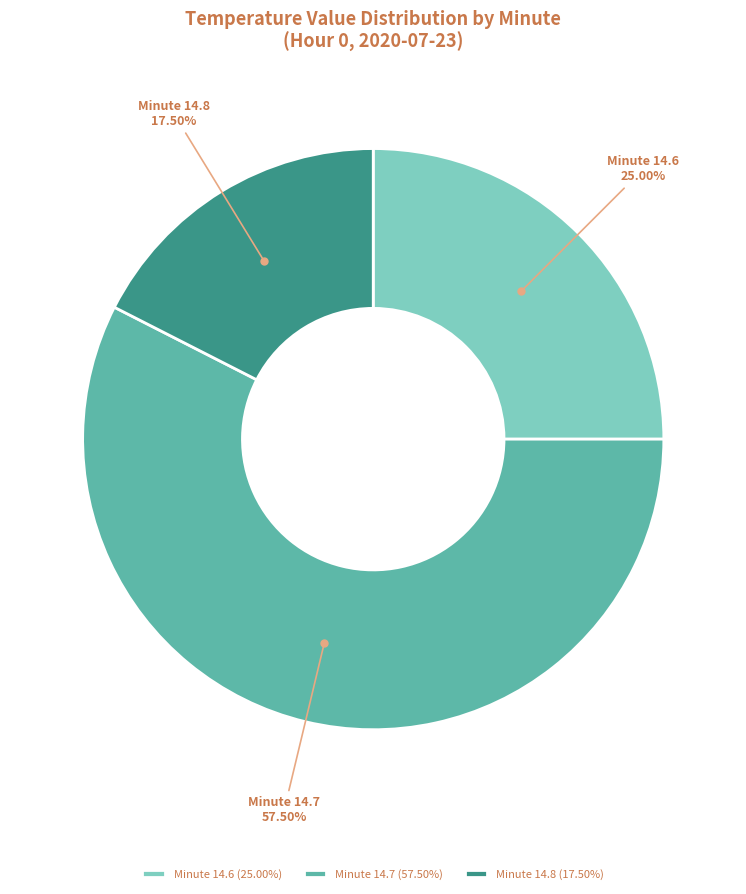

Rank the categories by value from highest to lowest.

Minute 14.7 (57.50%), Minute 14.6 (25.00%), Minute 14.8 (17.50%)